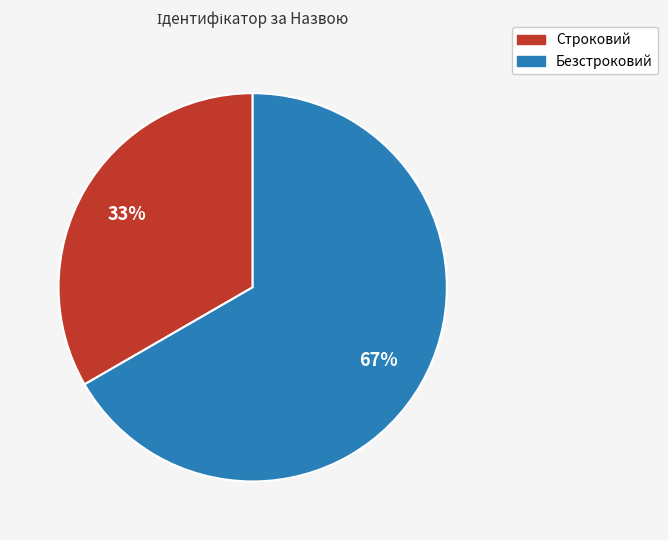

Is the sum of Безстроковий and Строковий greater than half?

Yes